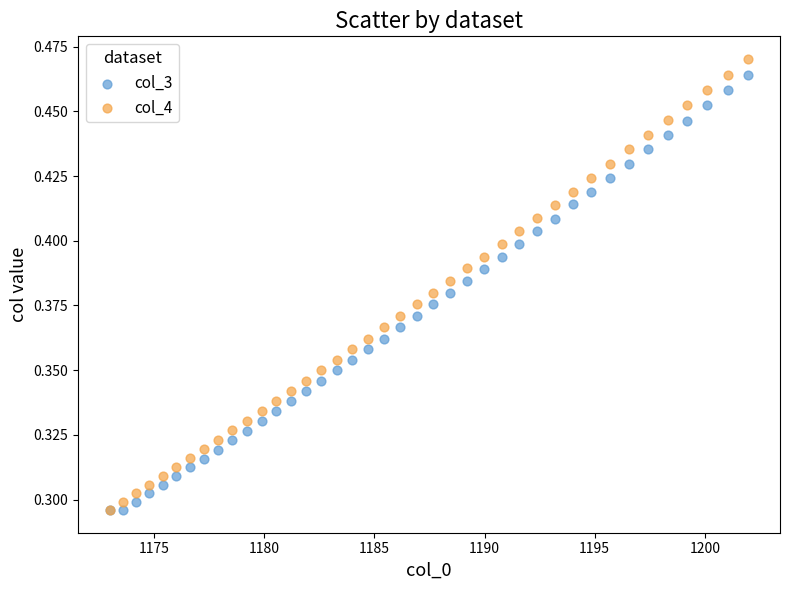

What are all the series names shown in the legend?

col_3, col_4